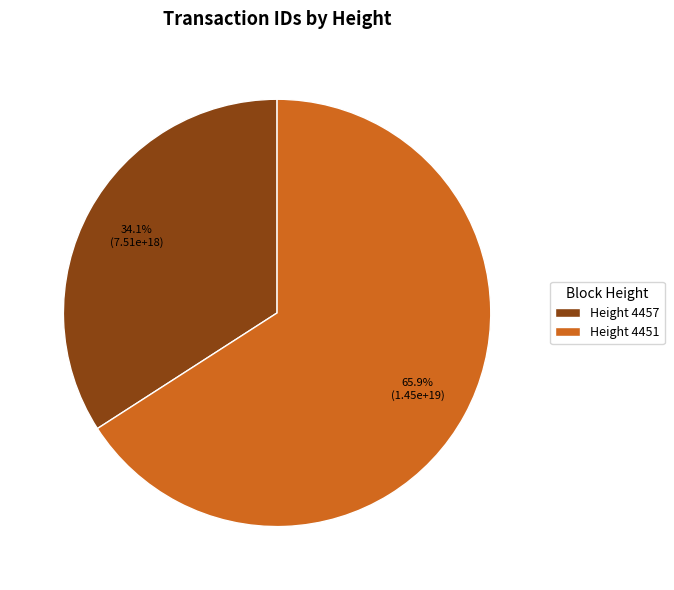

Between Height 4451 and Height 4457, which is larger?

Height 4451